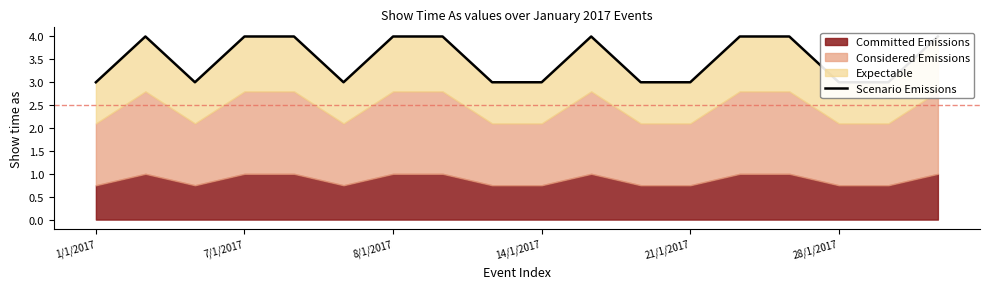

How many categories are shown in the chart?

18